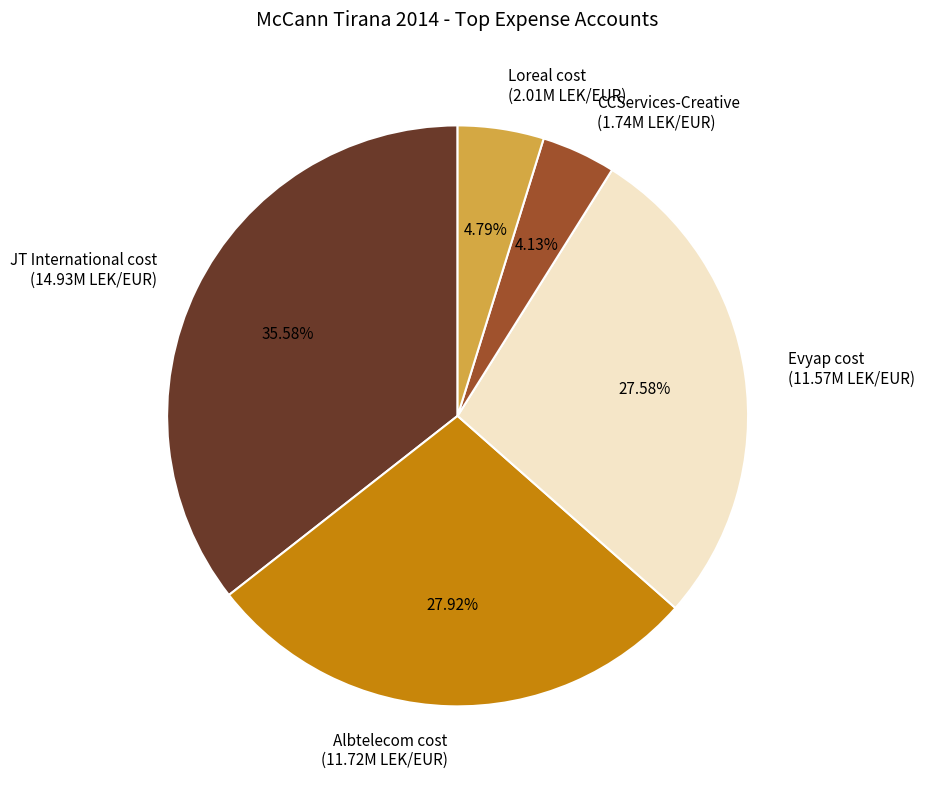

What percentage is NOT represented by CCServices-Creative?

95.9%